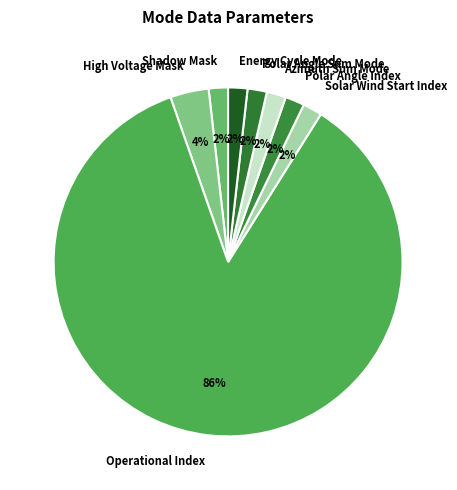

Is it true that Azimuth Sum Mode is 2% of the pie?

True